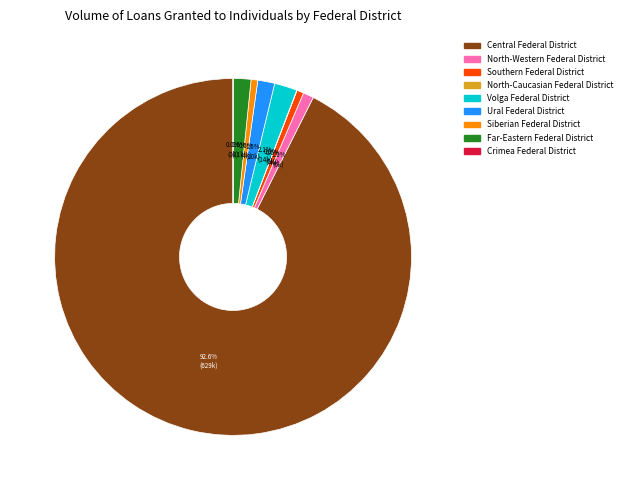

Approximately how many times larger is the value at Far-Eastern Federal District compared to Southern Federal District?

2.6